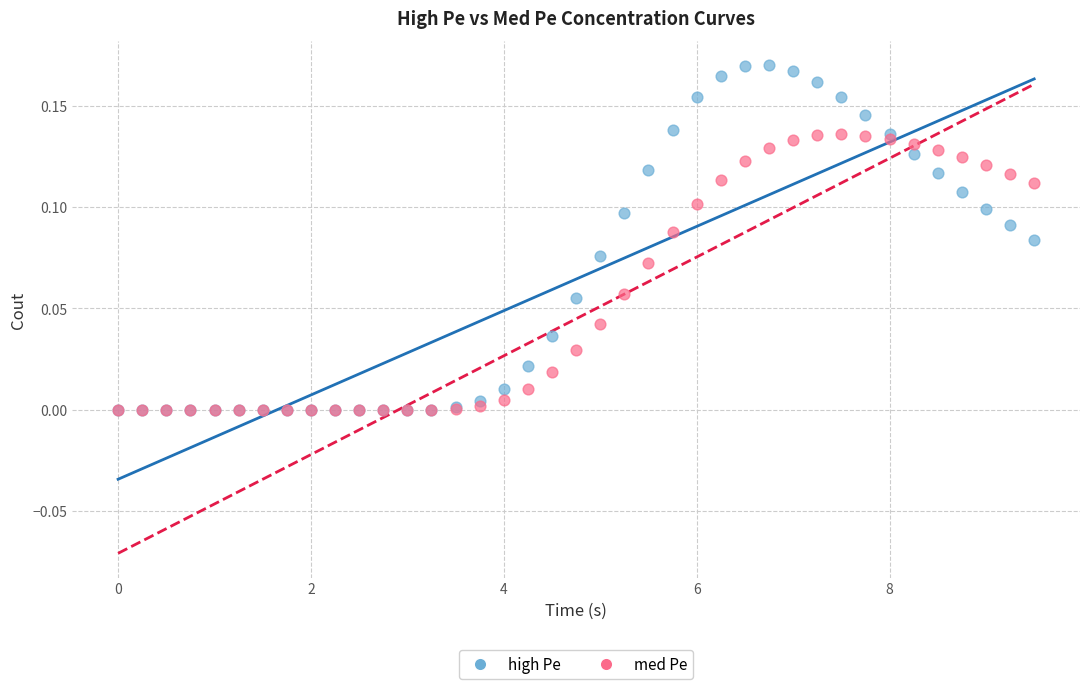

Which series has the largest Y range (max minus min)?

high Pe